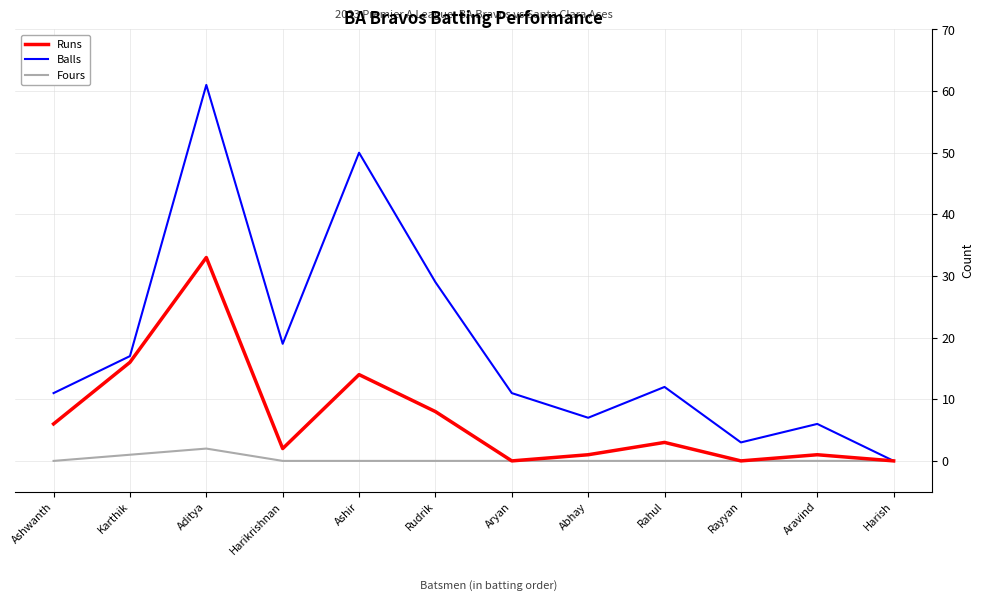

Reading right to left, list all the values displayed in this chart.

Runs: Harish=0	Aravind=1	Rayyan=0	Rahul=3	Abhay=1	Aryan=0	Rudrik=8	Ashir=14	Harikrishnan=2	Aditya=33	Karthik=16	Ashwanth=6
Balls: Harish=0	Aravind=6	Rayyan=3	Rahul=12	Abhay=7	Aryan=11	Rudrik=29	Ashir=50	Harikrishnan=19	Aditya=61	Karthik=17	Ashwanth=11
Fours: Harish=0	Aravind=0	Rayyan=0	Rahul=0	Abhay=0	Aryan=0	Rudrik=0	Ashir=0	Harikrishnan=0	Aditya=2	Karthik=1	Ashwanth=0